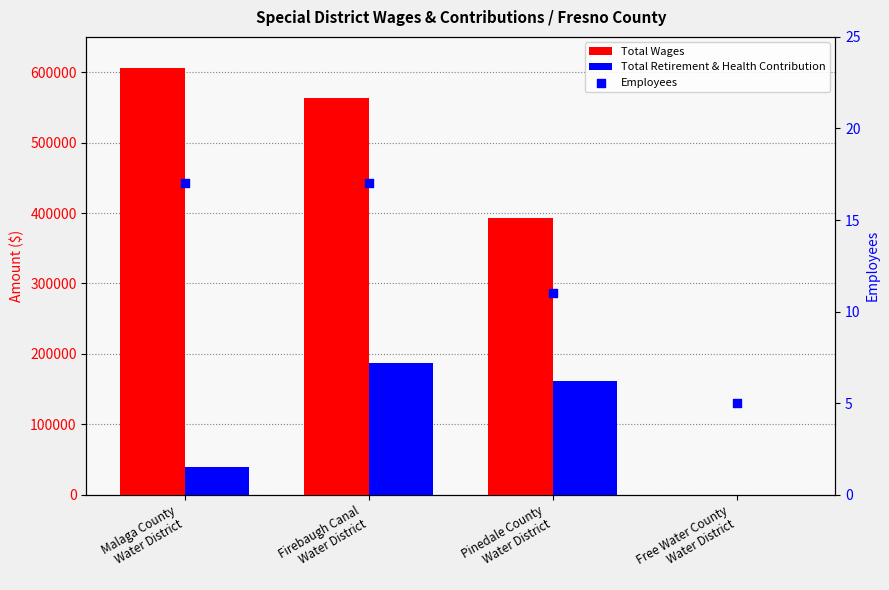

Is the value of Employees at Firebaugh Canal
Water District greater than the value of Total Wages at Malaga County
Water District?

No